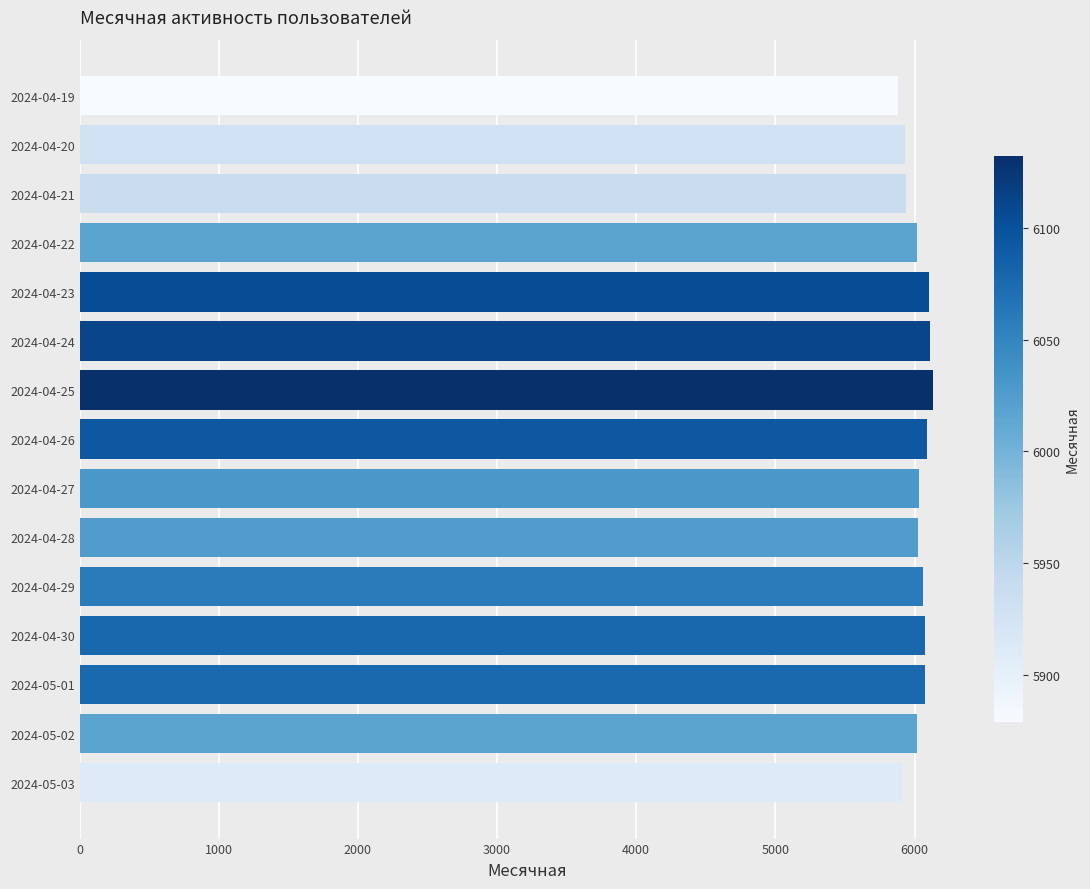

What is the average value?

6027